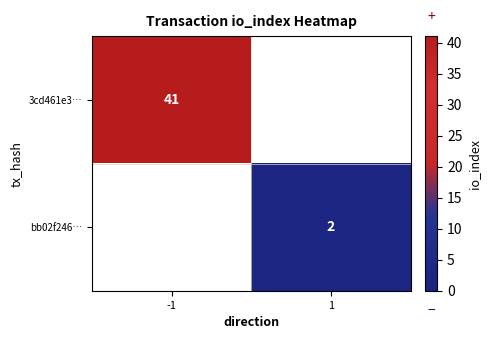

Is the value of bb02f246… at 1 greater than the value of 3cd461e3… at -1?

No